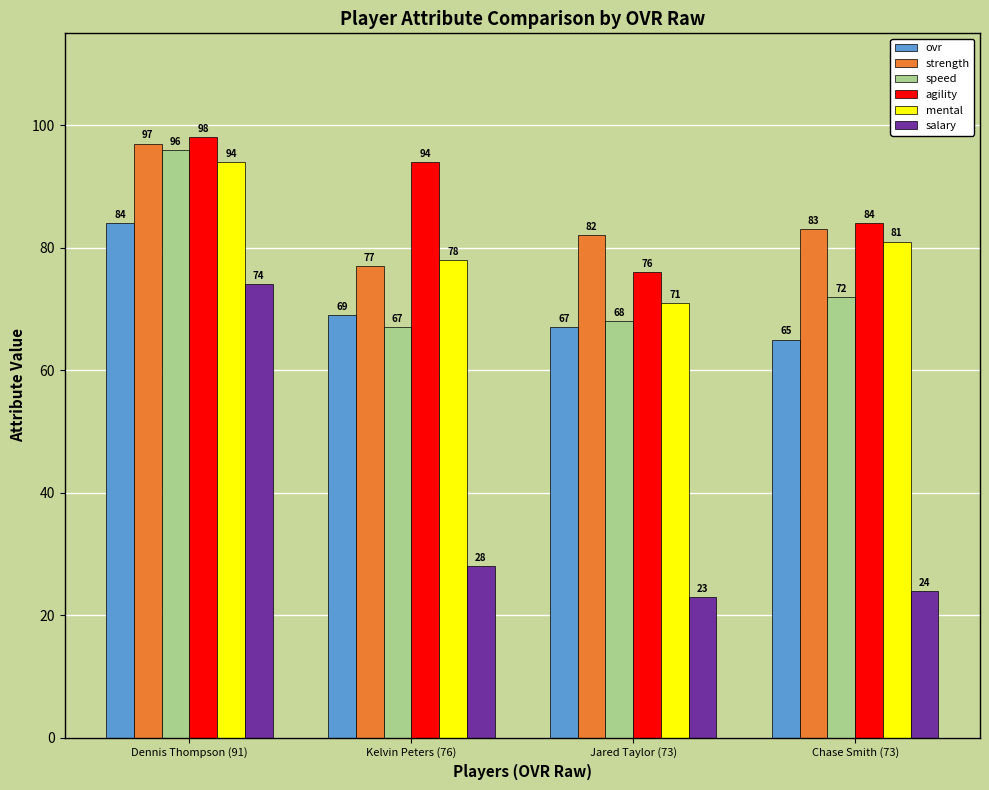

What is the sum of all speed values?

303